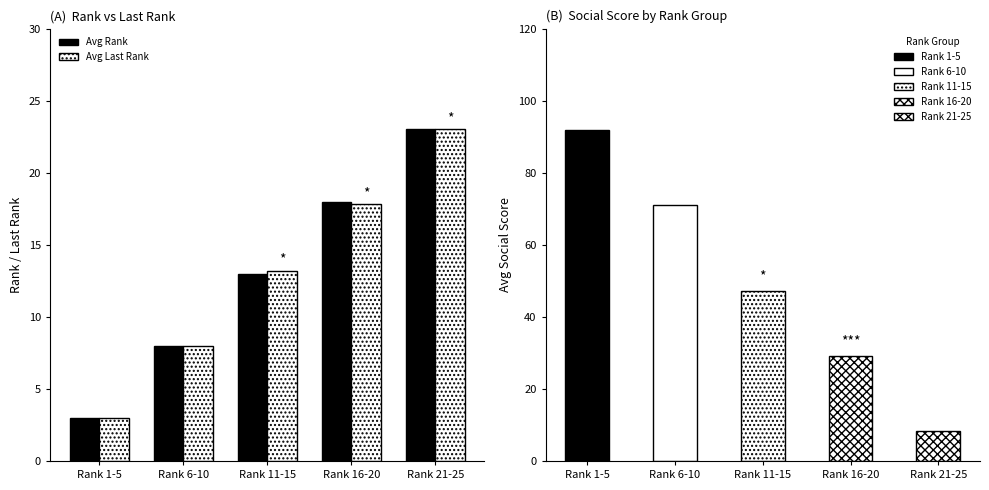

How many bars are there in each group?

2